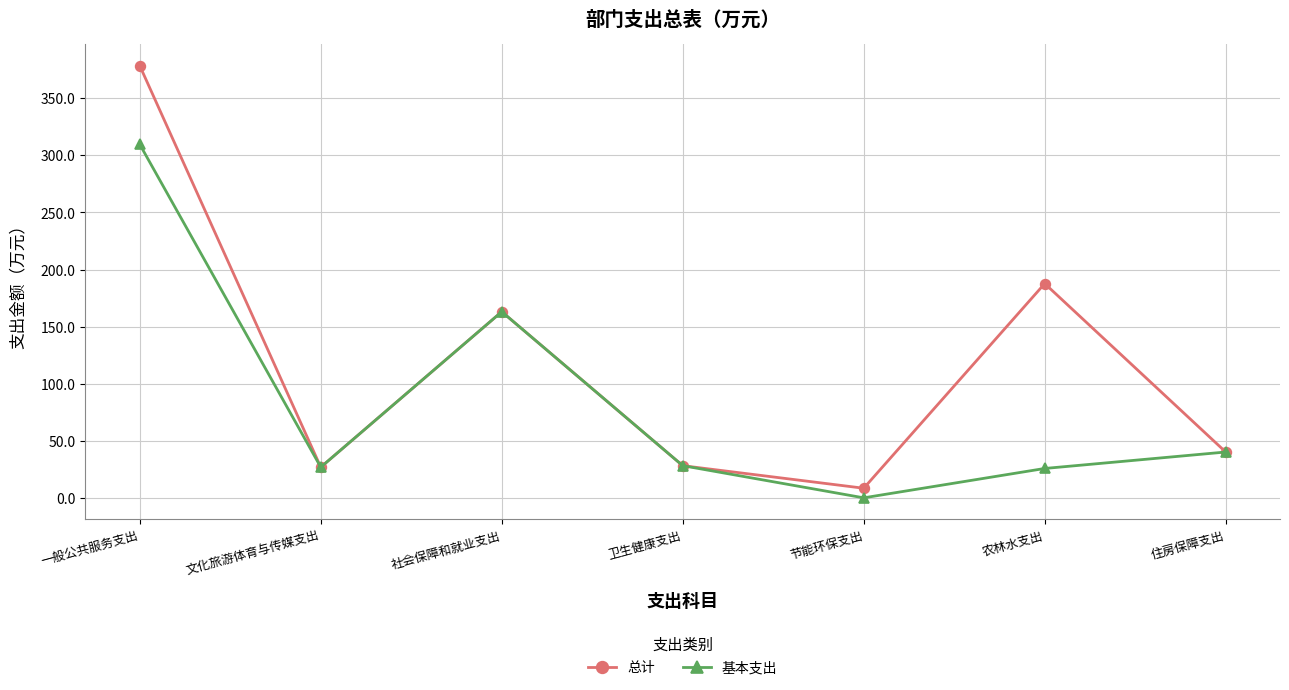

What is the value of the 总计 point at the 4th from the left?

28.2